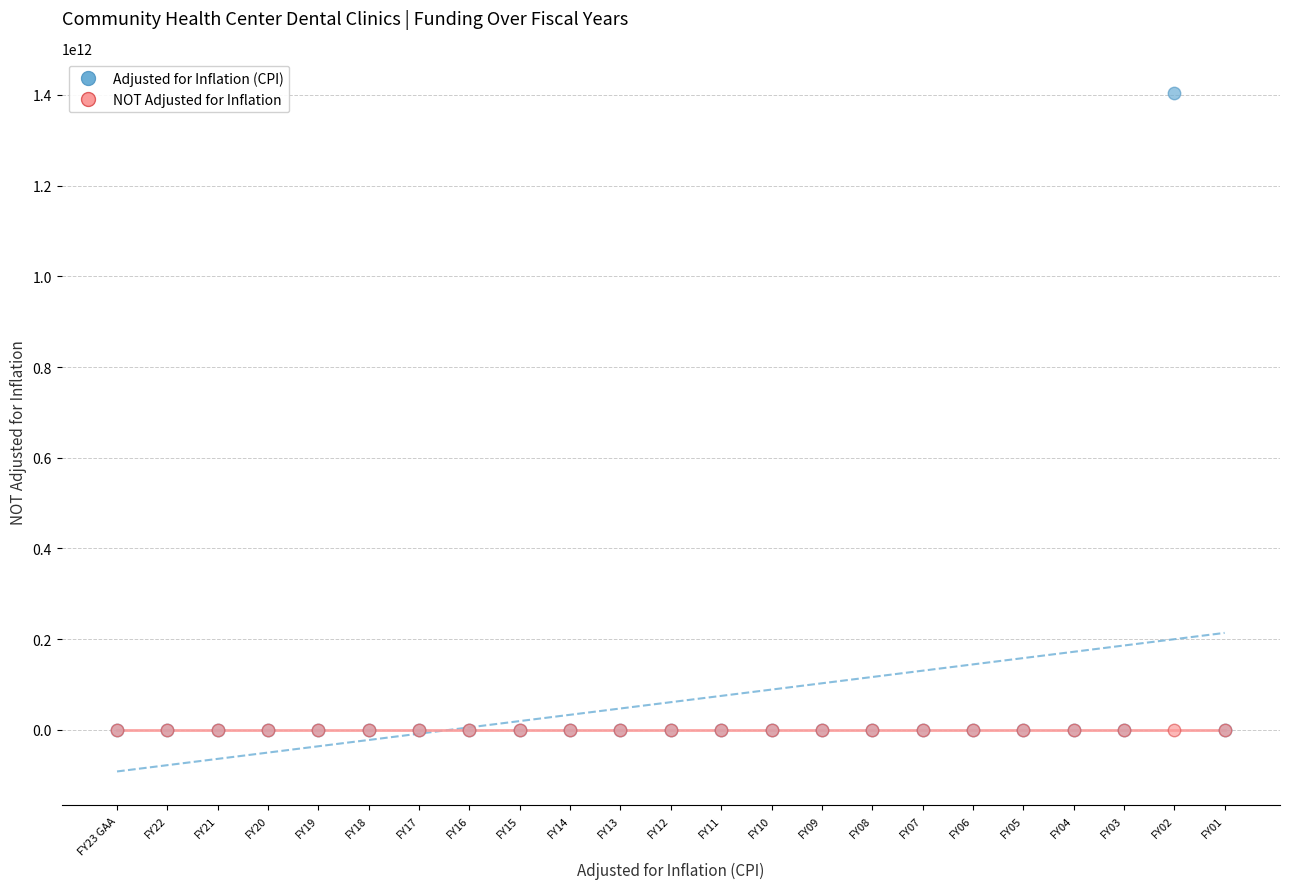

Which series reaches the maximum Y coordinate?

Adjusted for Inflation (CPI)